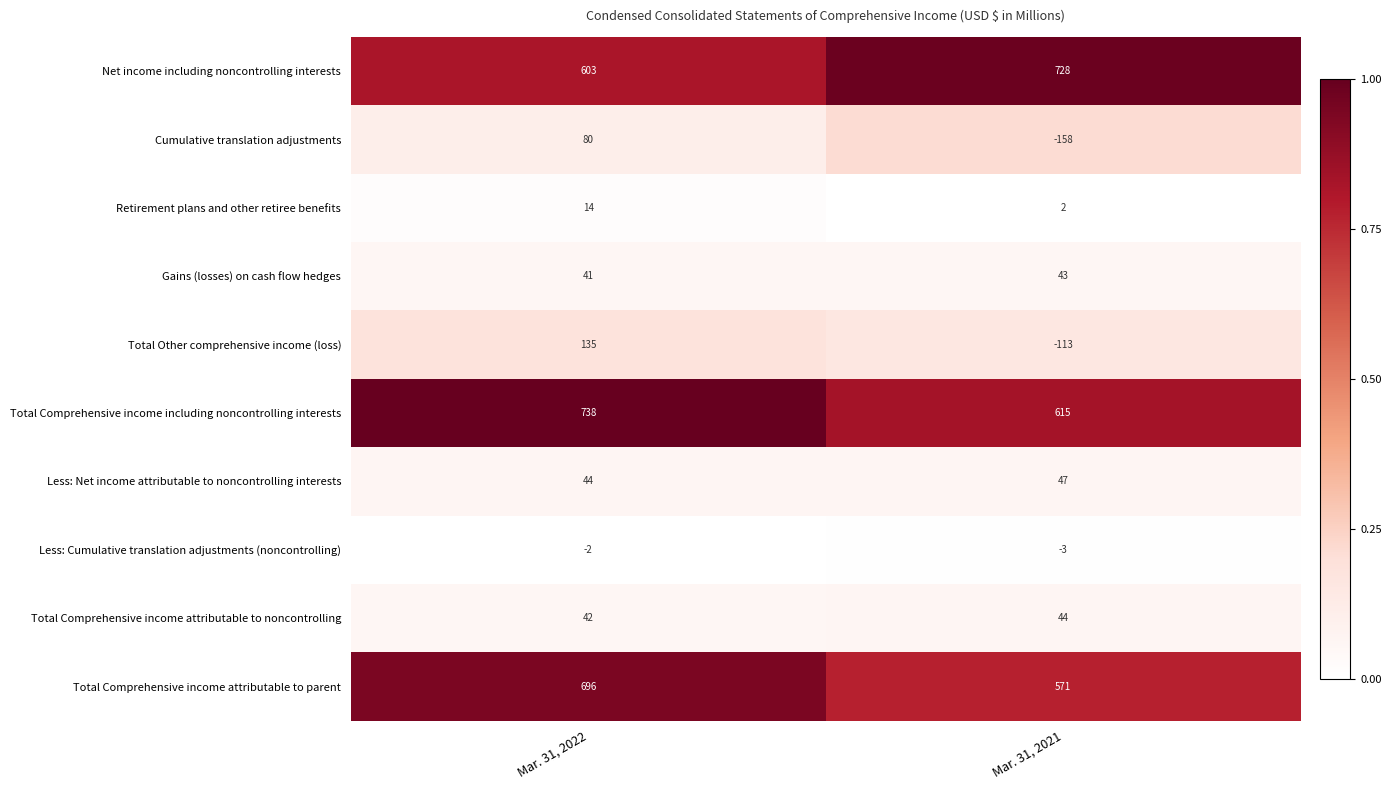

Which series has the largest range (max minus min)?

Total Other comprehensive income (loss)